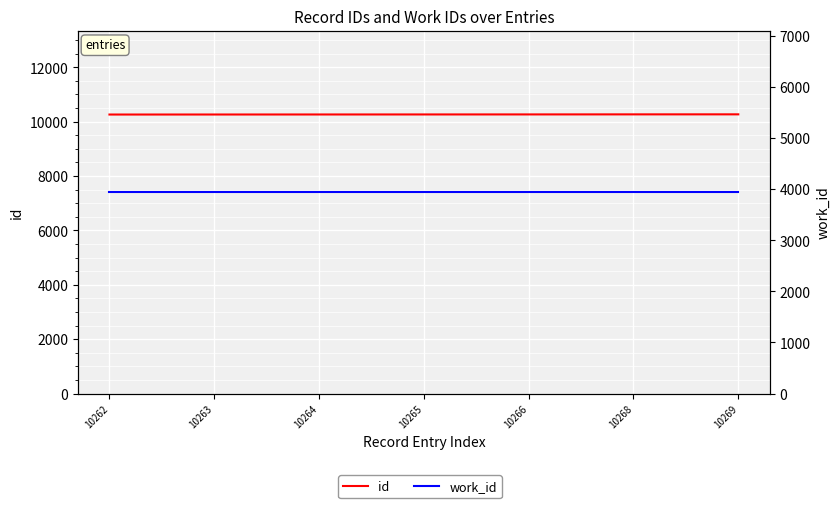

Is it true that id equals 10263 at 10263?

True